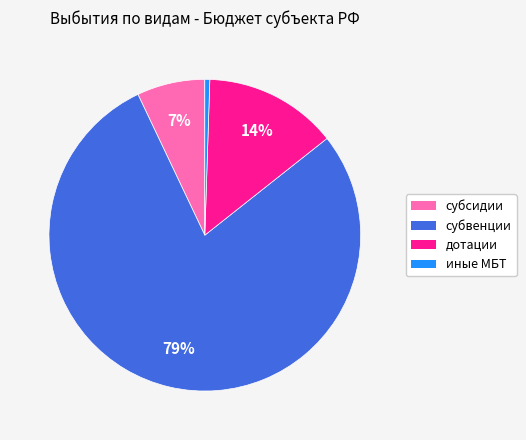

Is there any slice that represents more than half of the pie?

Yes